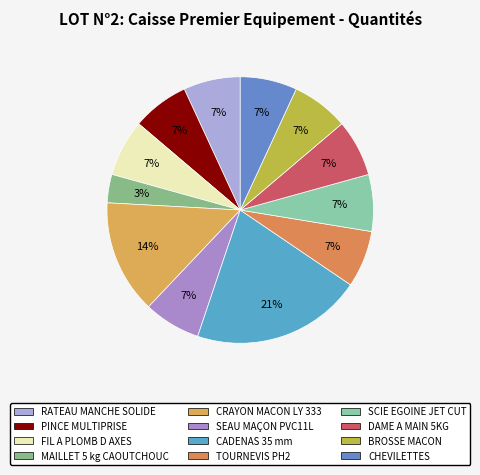

What percentage do PINCE MULTIPRISE and DAME A MAIN 5KG together represent?

13.8%